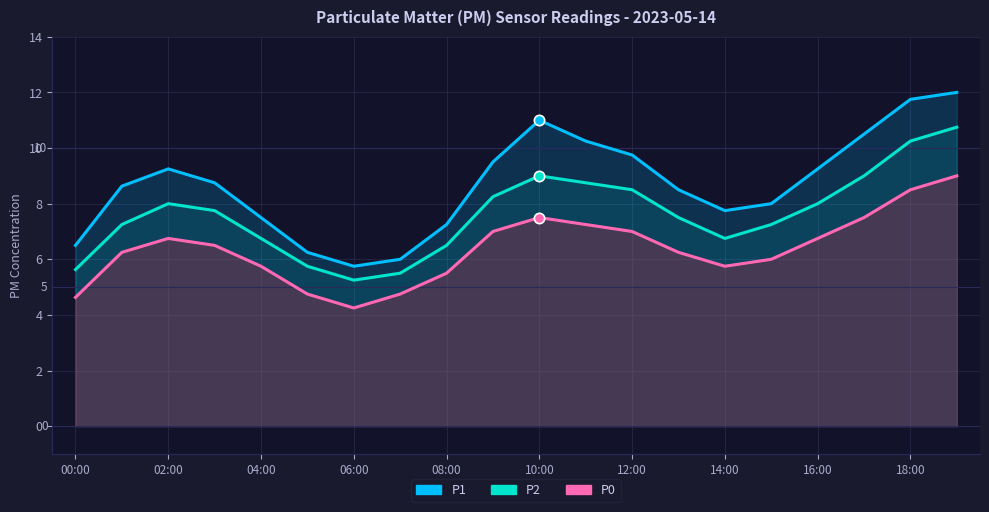

At how many categories does at least one series exceed 10?

5